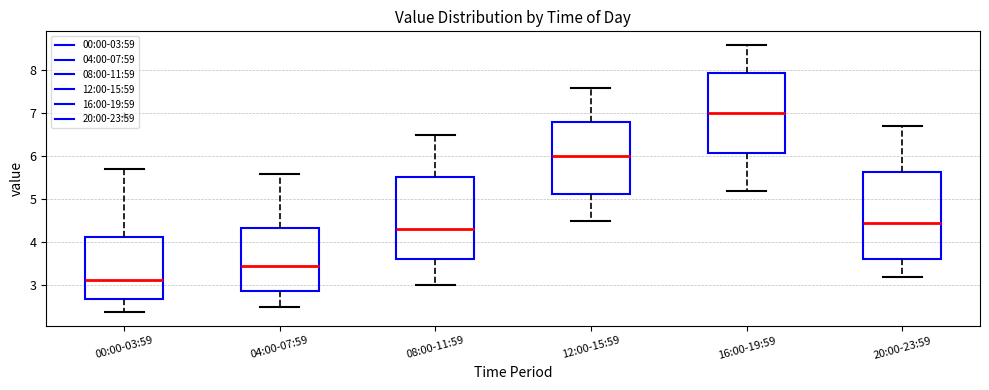

Reading left to right, read every box against the y-axis: the position of its median line, the range the box covers, and the ends of its whiskers. The values are not printed on the chart, so give them approximately, as read against the axis.

00:00-03:59: median 3.1, box 2.7 to 4.1, whiskers 2.4 to 5.7
04:00-07:59: median 3.5, box 2.9 to 4.3, whiskers 2.5 to 5.6
08:00-11:59: median 4.3, box 3.6 to 5.5, whiskers 3.0 to 6.5
12:00-15:59: median 6.0, box 5.1 to 6.8, whiskers 4.5 to 7.6
16:00-19:59: median 7.0, box 6.1 to 8.0, whiskers 5.2 to 8.6
20:00-23:59: median 4.5, box 3.6 to 5.6, whiskers 3.2 to 6.7